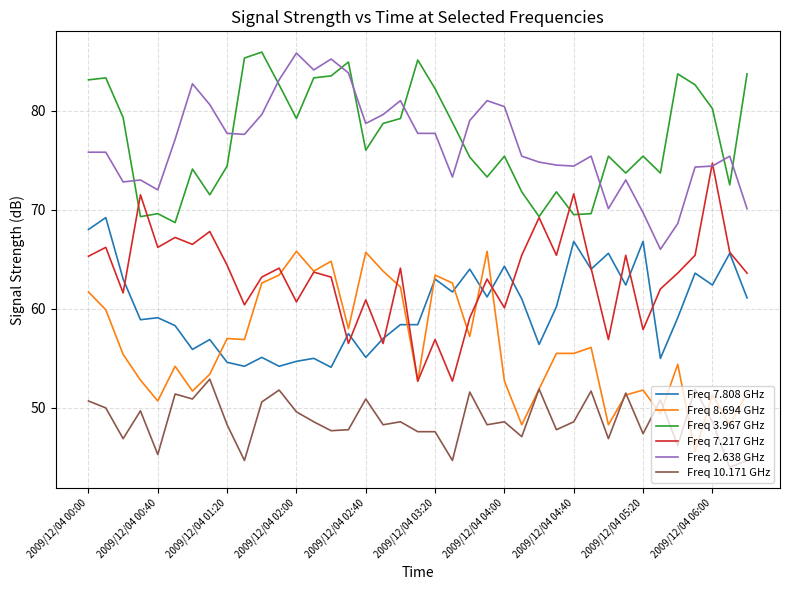

True or false: Freq 7.808 GHz and Freq 10.171 GHz cross at least once.

False